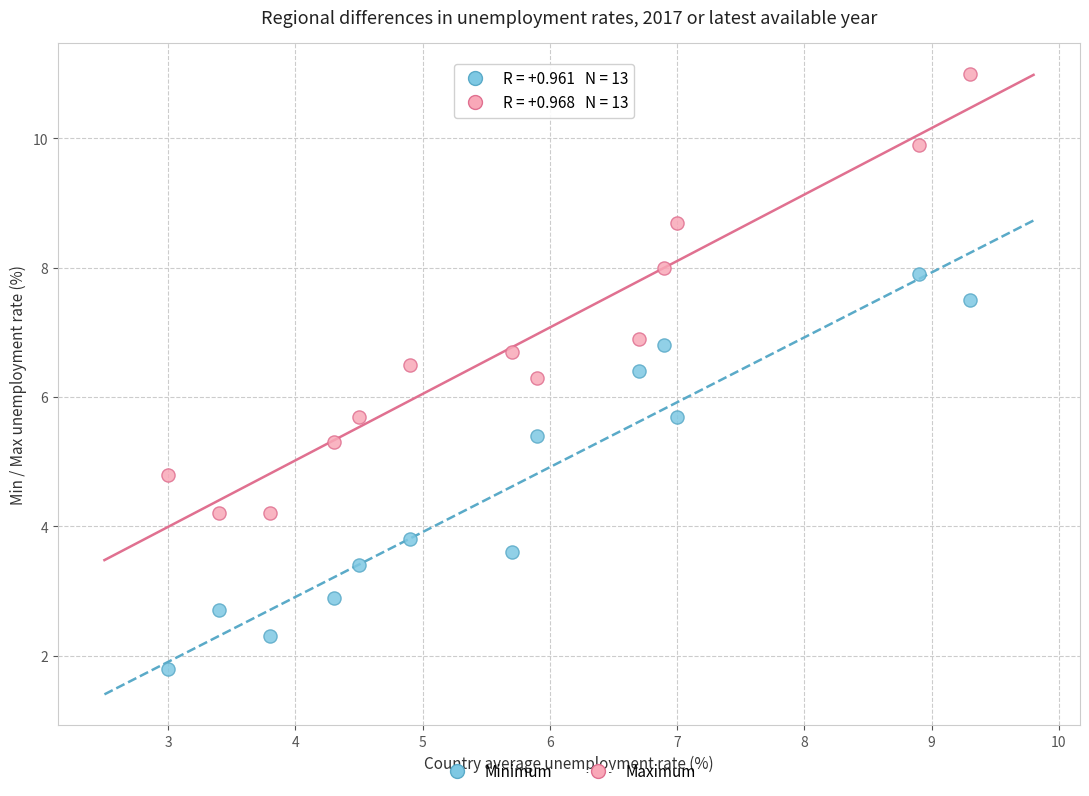

Which series contains the highest Y value?

Maximum